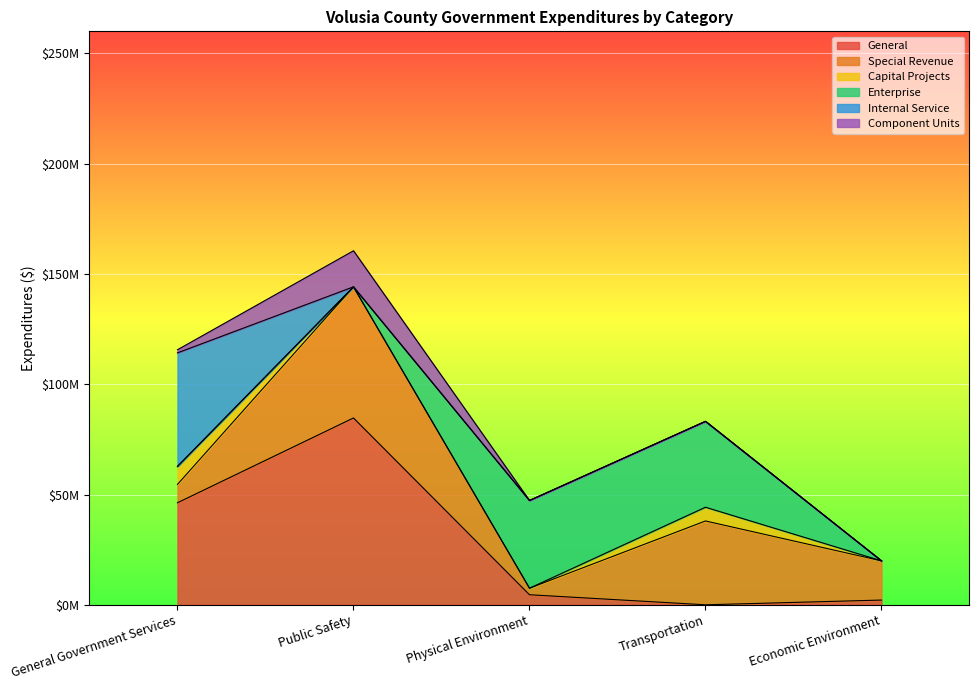

How many data points in General are above 4559197?

2